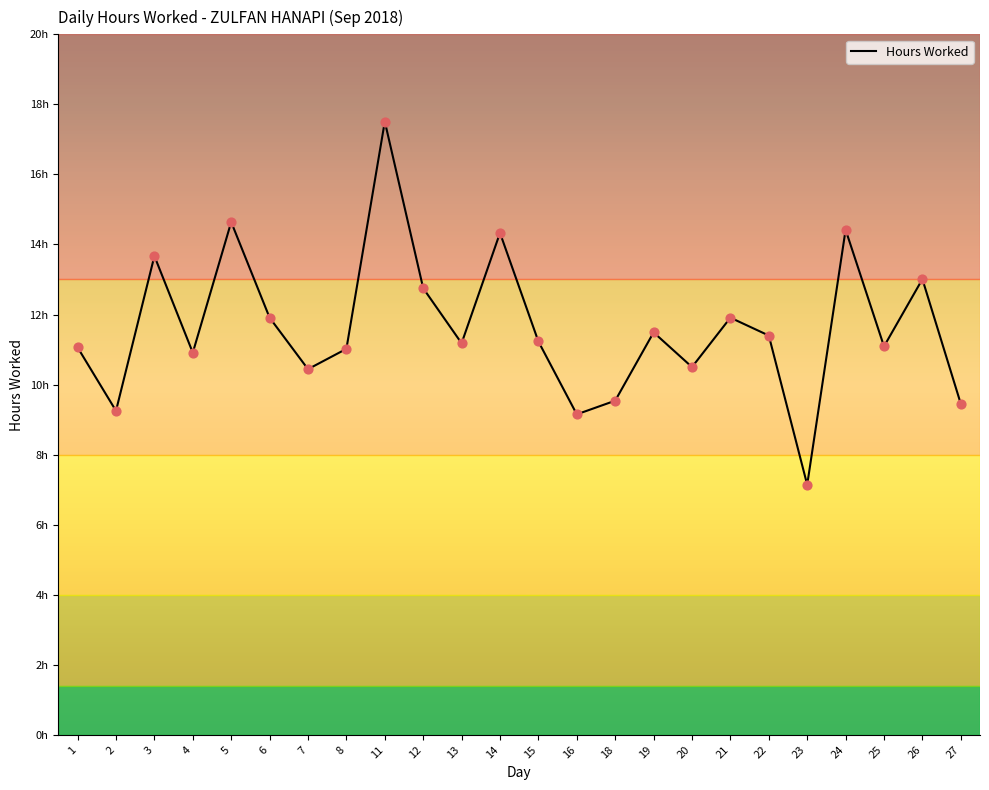

Which has a higher value, 6 or 19?

6